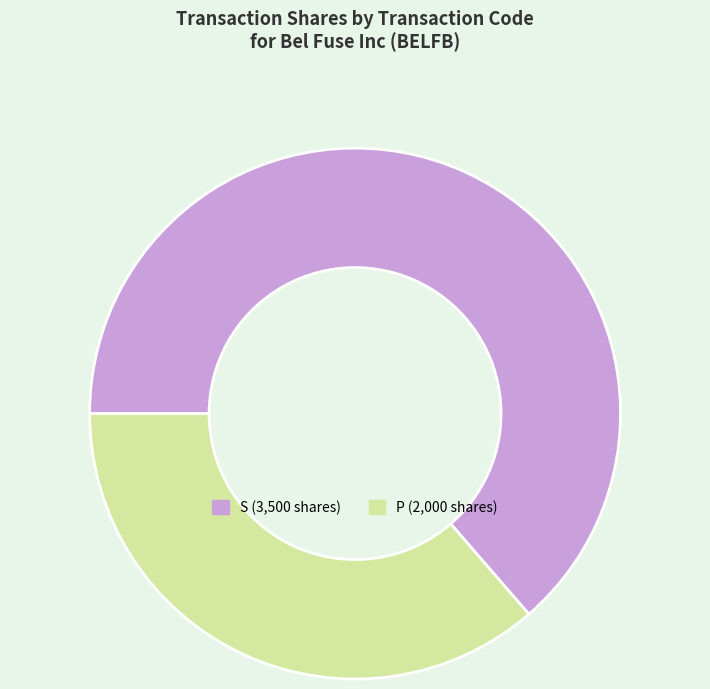

Does any single category account for the majority?

Yes